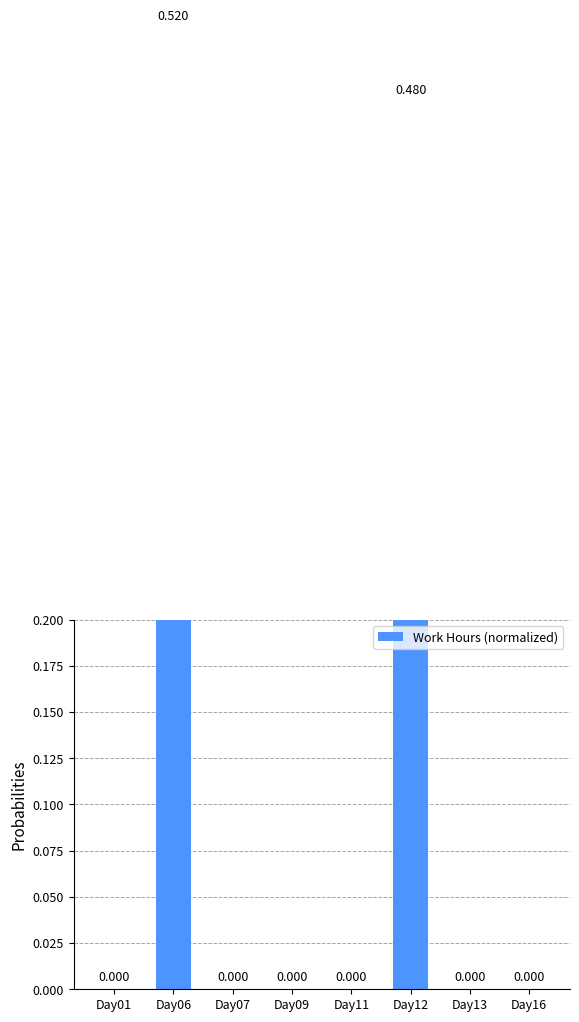

List the labels in order of value, largest first.

Day06, Day12, Day01, Day07, Day09, Day11, Day13, Day16